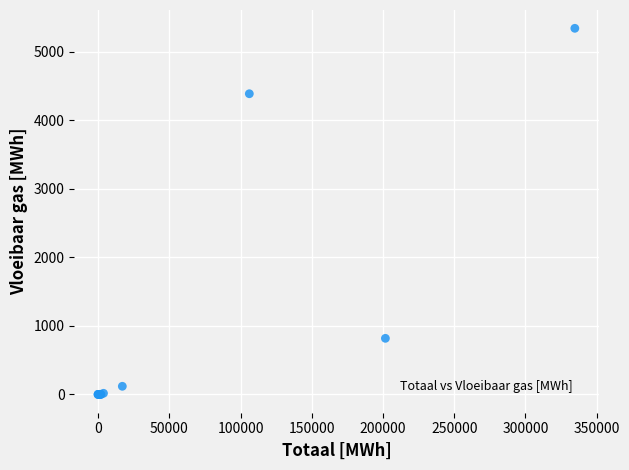

What Y value in the scatter plot is closest to 2670?

4386.5